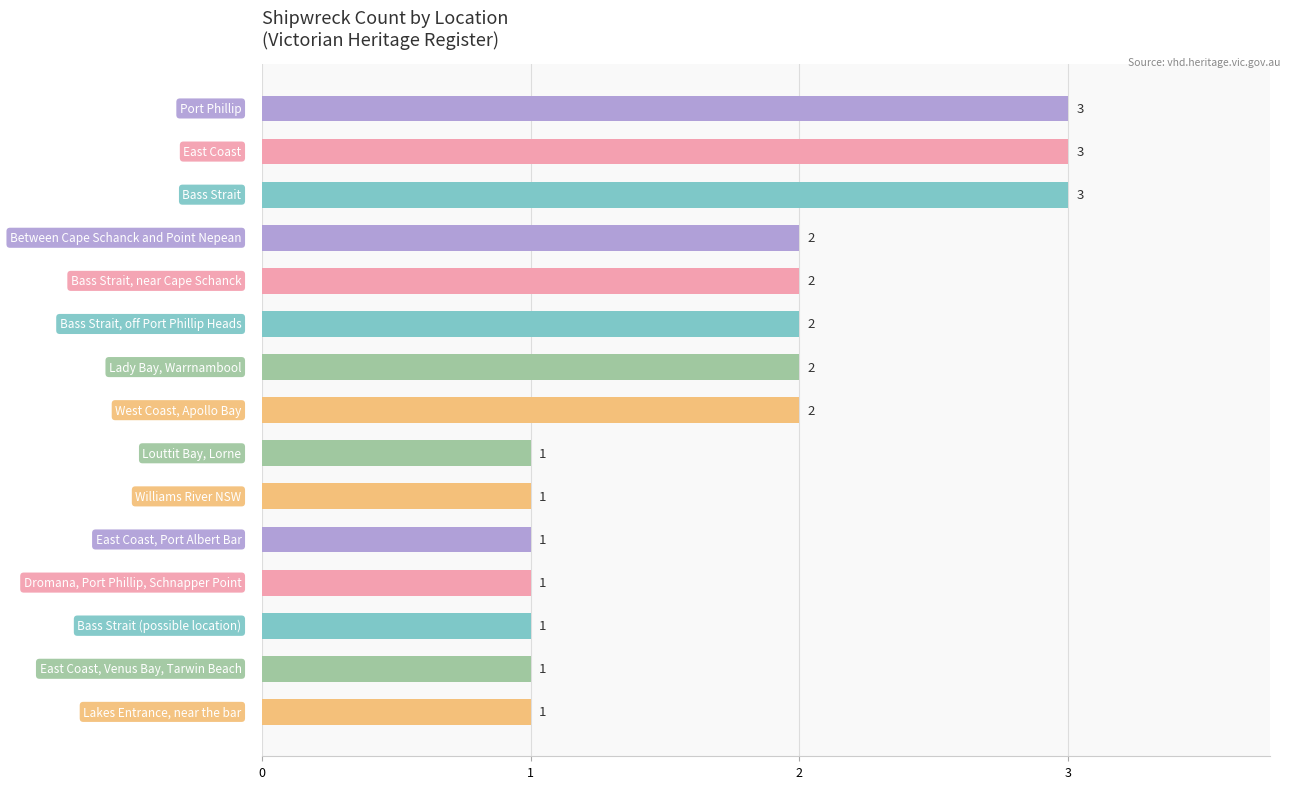

What is the maximum value shown in the chart?

3